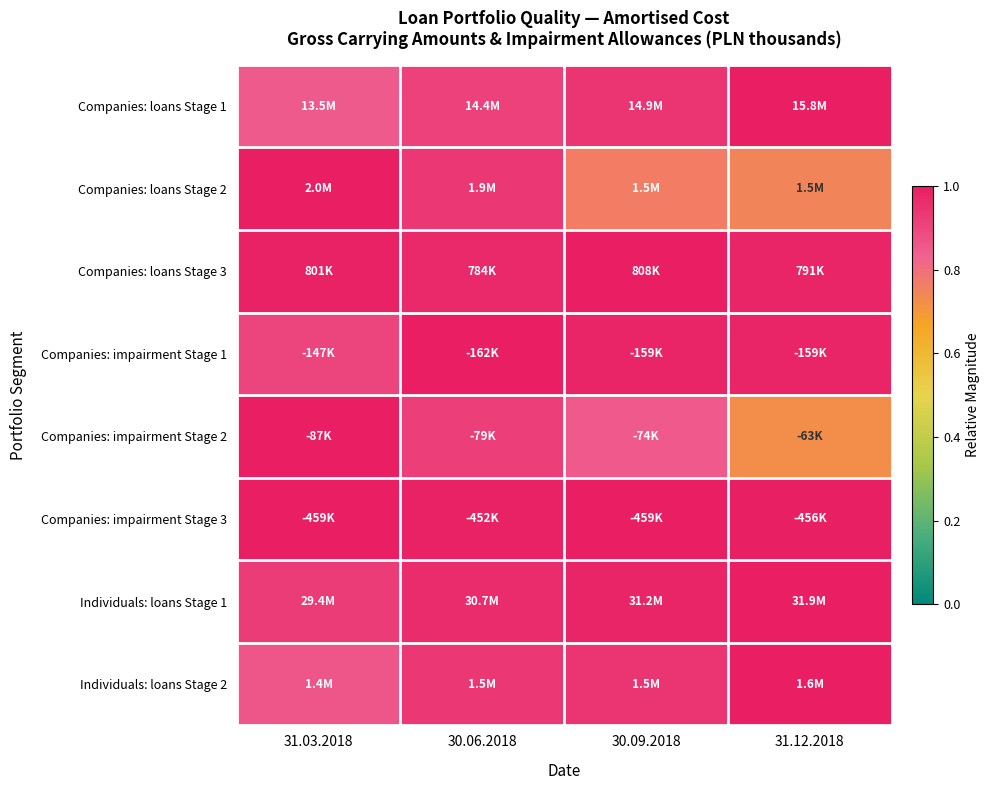

At which category is the sum across all series the highest?

30.06.2018